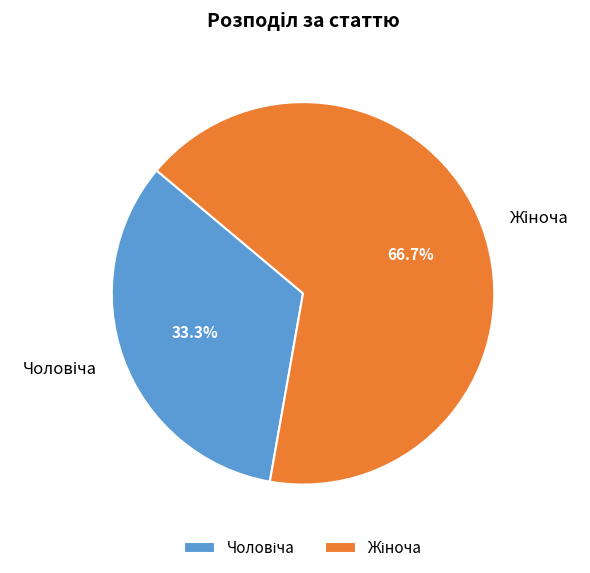

To the nearest percent, what is the difference between the Жіноча and Чоловіча slice percentages?

33%